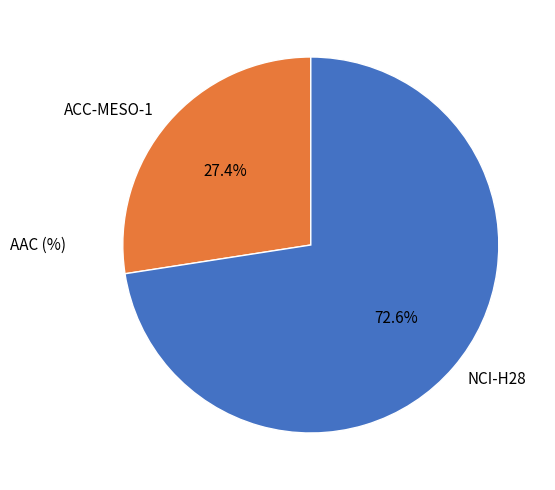

To the nearest percent, what is the difference between the largest and smallest slice percentages?

45%